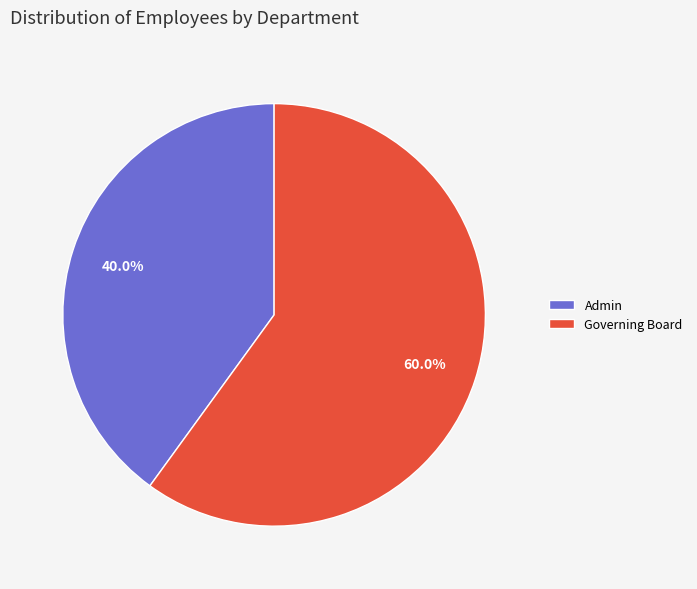

What is the largest slice in the pie chart?

Governing Board